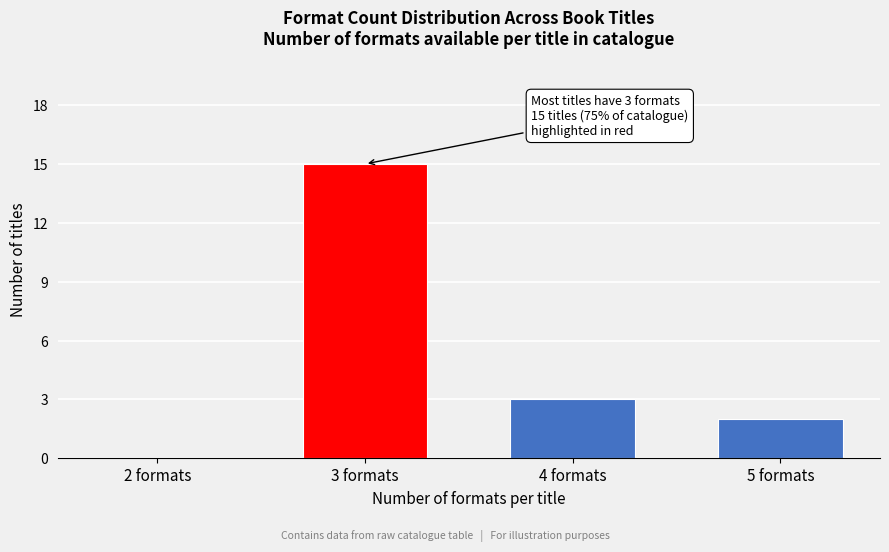

Reading right to left, what are all the values shown in this chart?

5 formats=2	4 formats=3	3 formats=15	2 formats=0